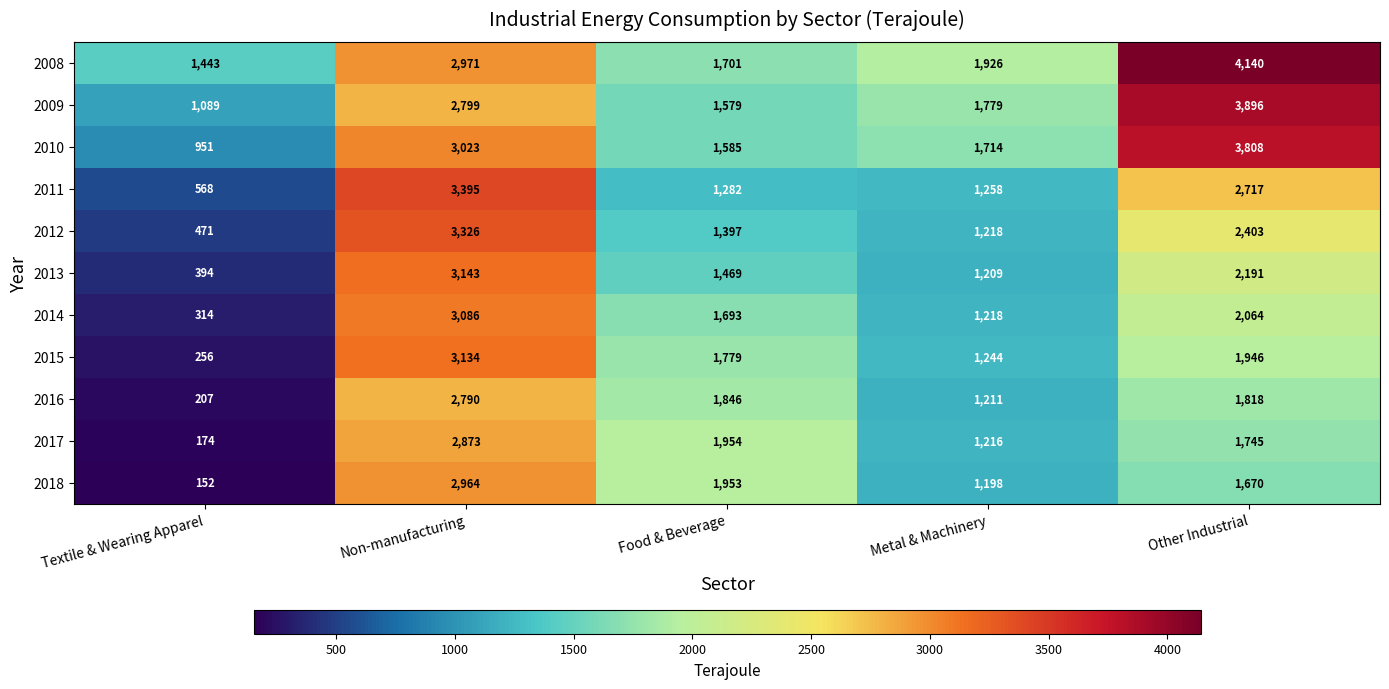

What is the average value of the 2010 series?

2216